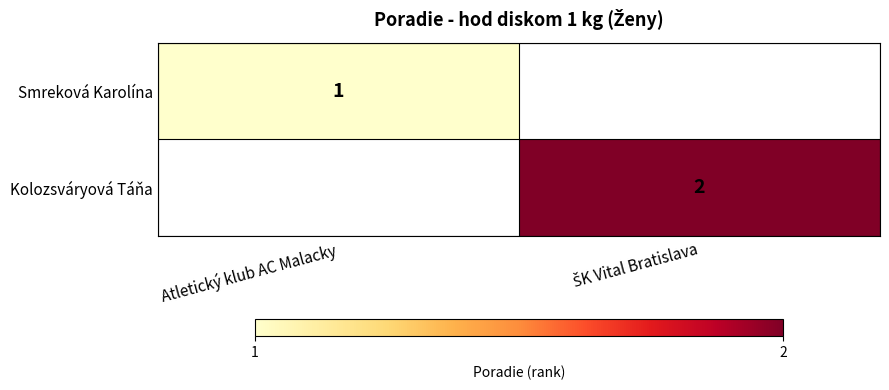

How many series are shown in this chart?

2